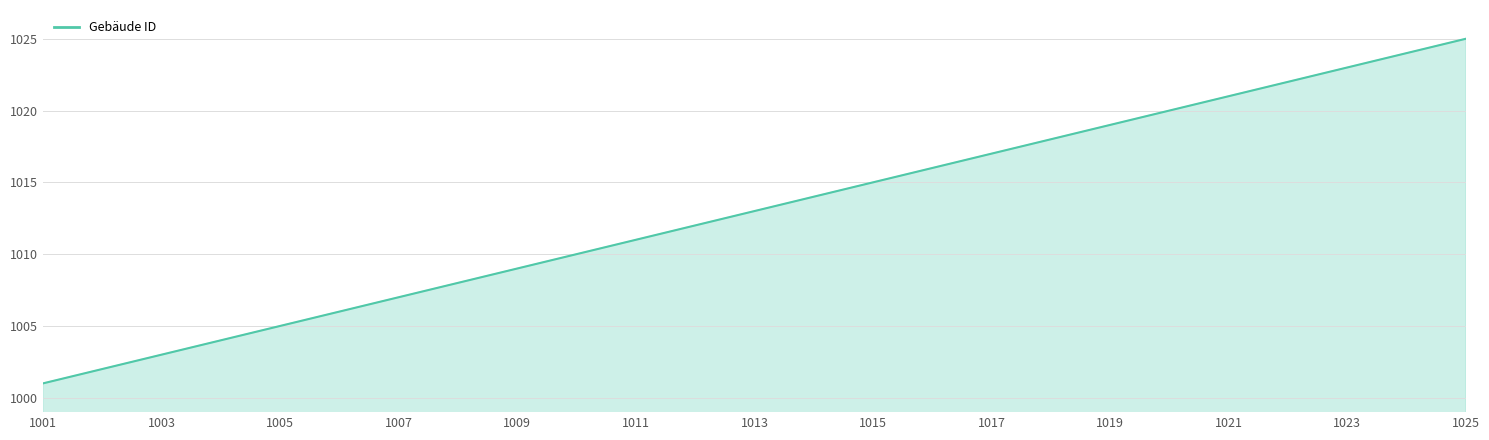

What is the difference between the maximum and minimum values?

24